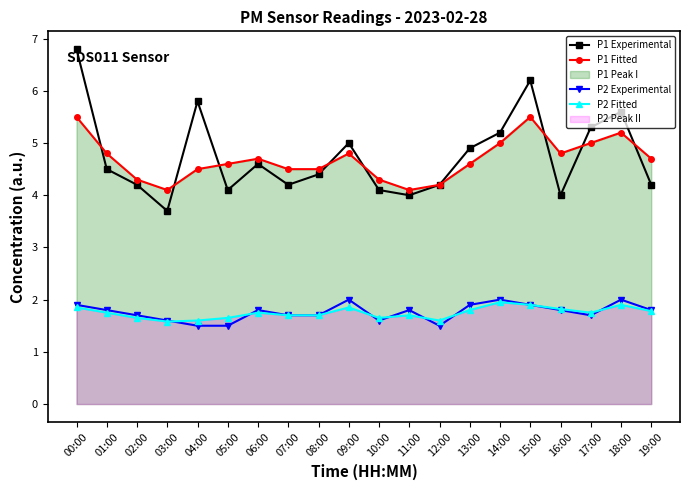

True or false: P2 Fitted has a value of 0.7 at 10:00.

False